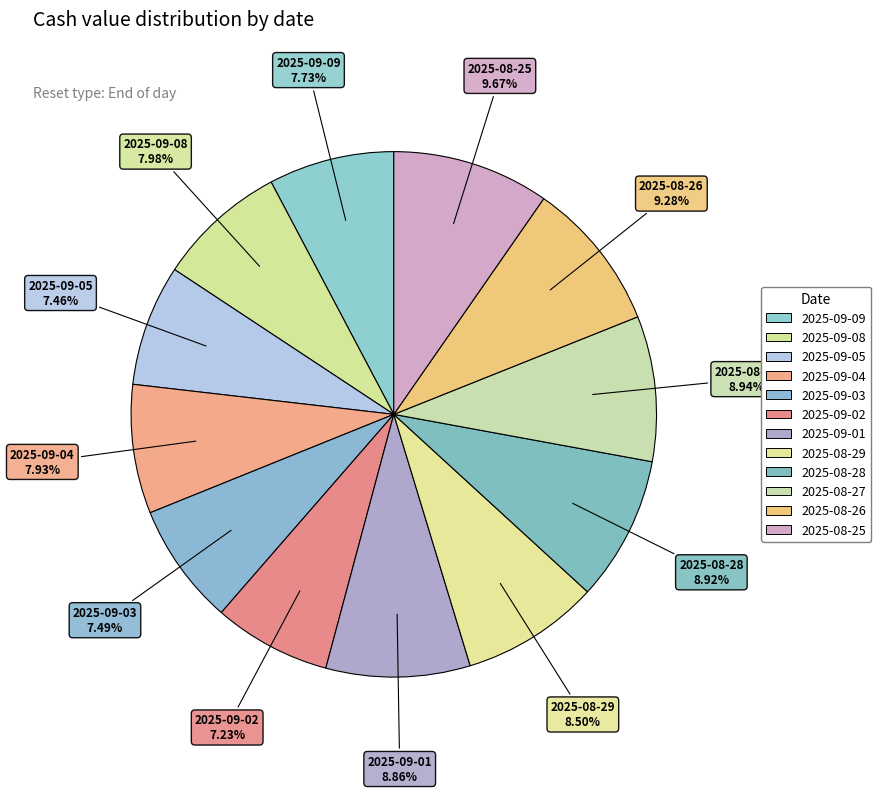

To the nearest percent, what is the difference between the 2025-09-05 and 2025-08-28 slice percentages?

1%